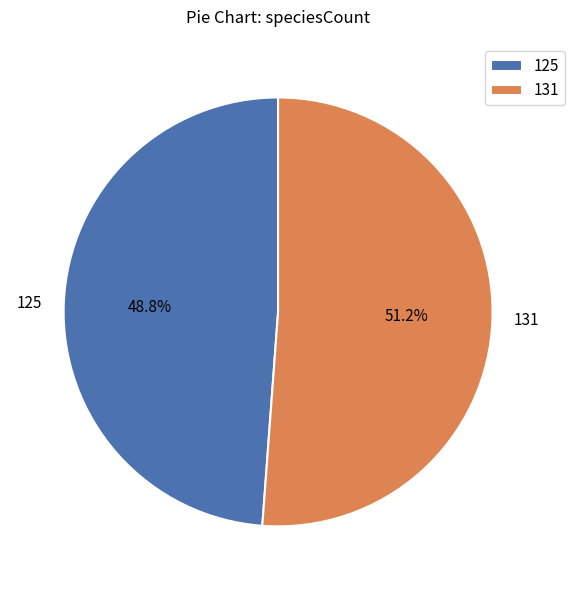

To the nearest percent, what portion does 125 represent?

49%